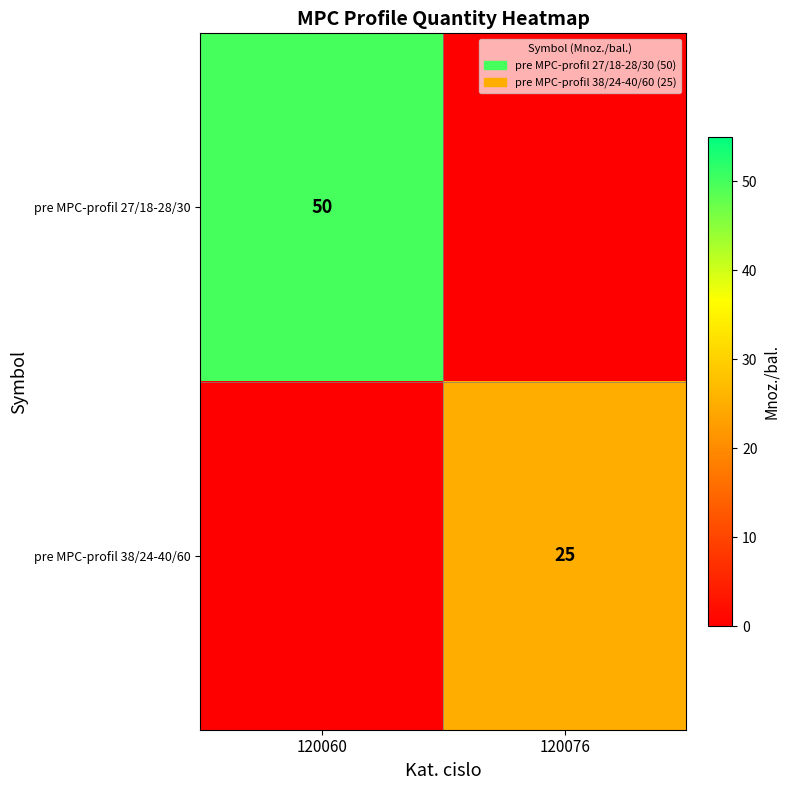

At which category is the sum across all series the highest?

120060